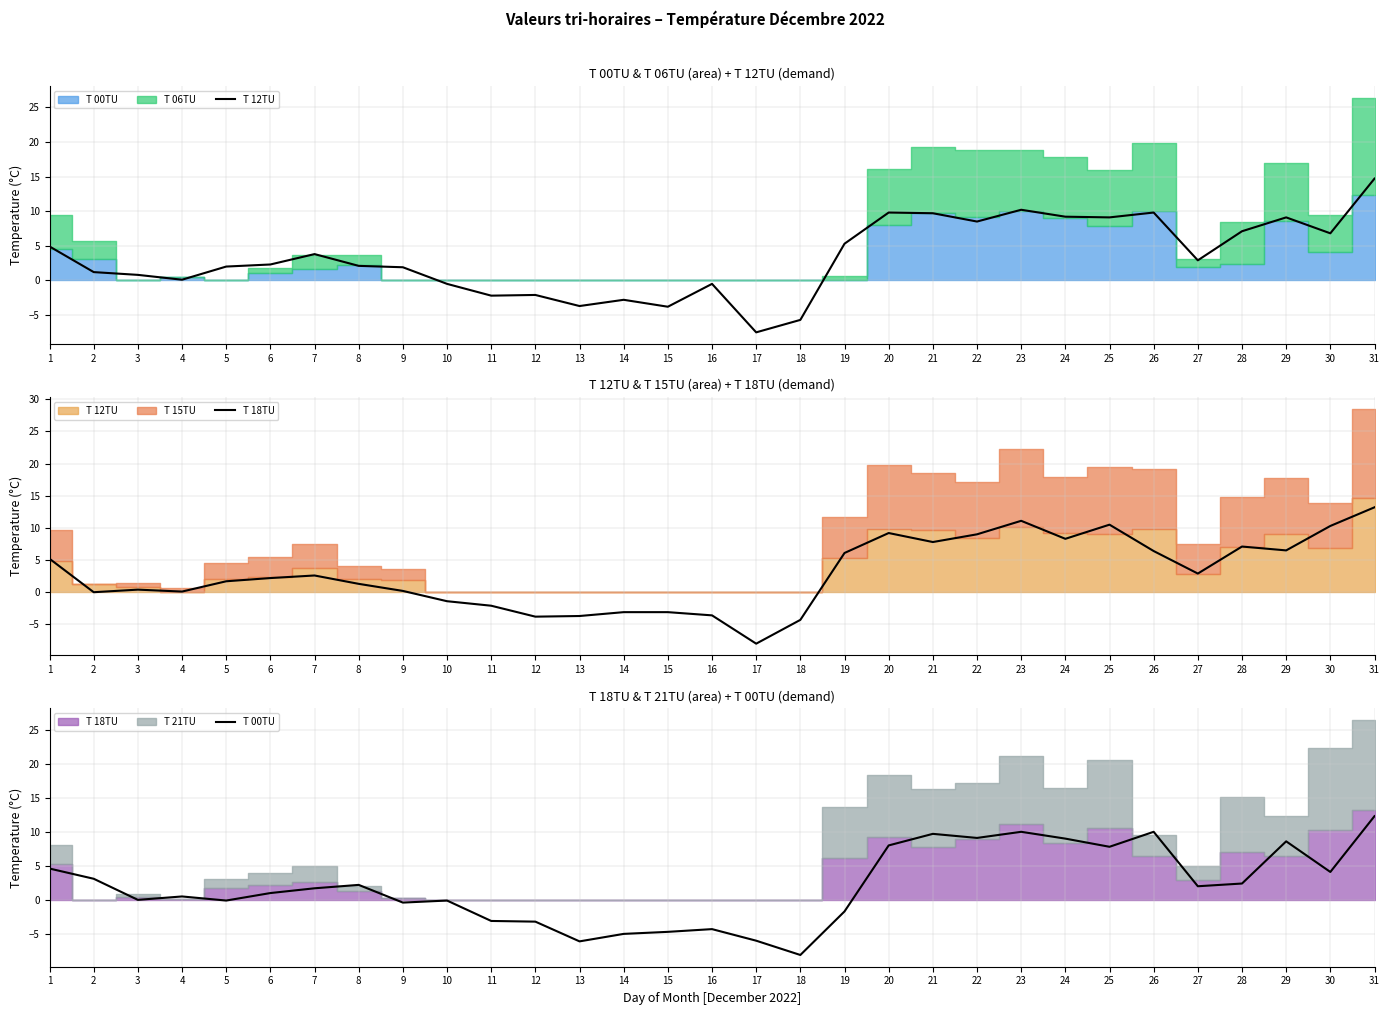

How many data points in T 18TU are less than 2?

15